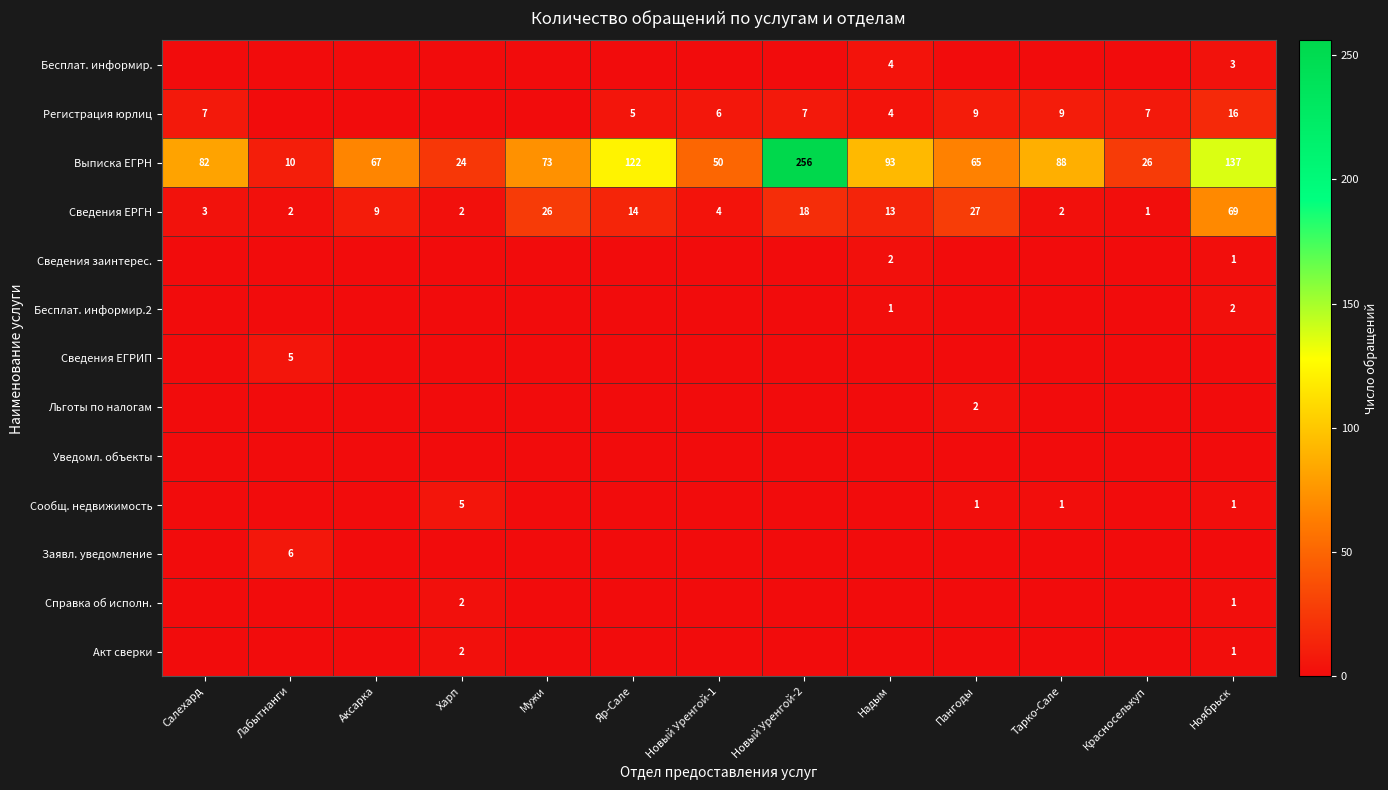

Rank the categories by Выписка ЕГРН value from highest to lowest.

Новый Уренгой-2, Ноябрьск, Яр-Сале, Надым, Тарко-Сале, Салехард, Мужи, Аксарка, Пангоды, Новый Уренгой-1, Красноселькуп, Харп, Лабытнанги